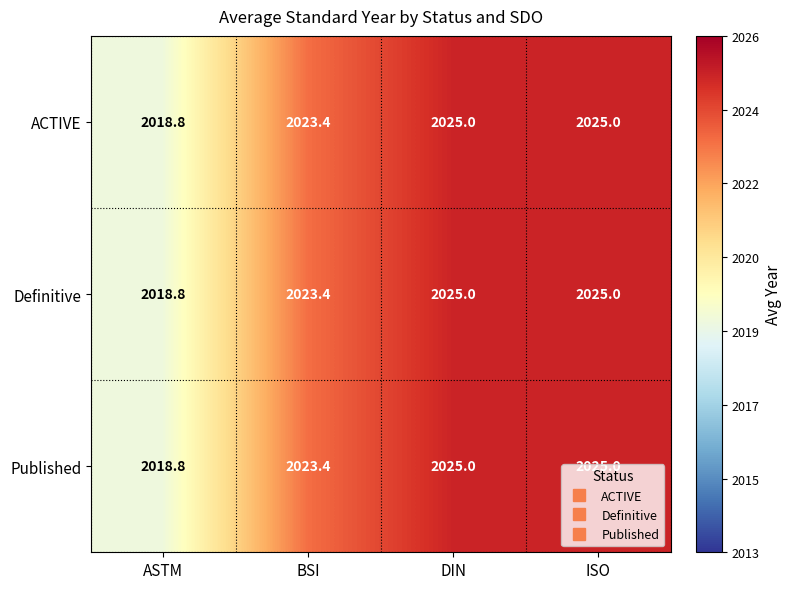

The value of Published at ISO is 2025.0. True or false?

True